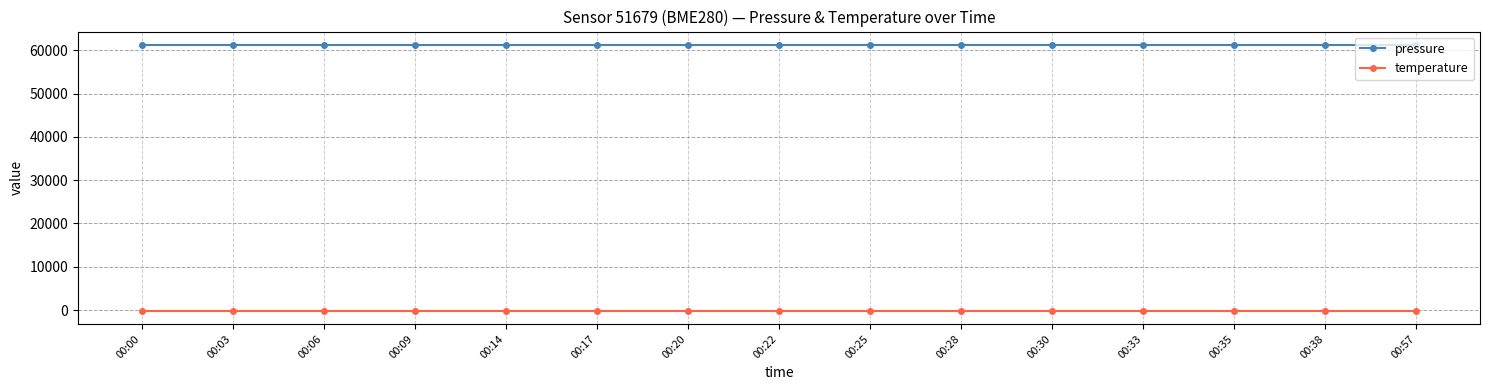

True or false: temperature and pressure intersect in this chart.

False